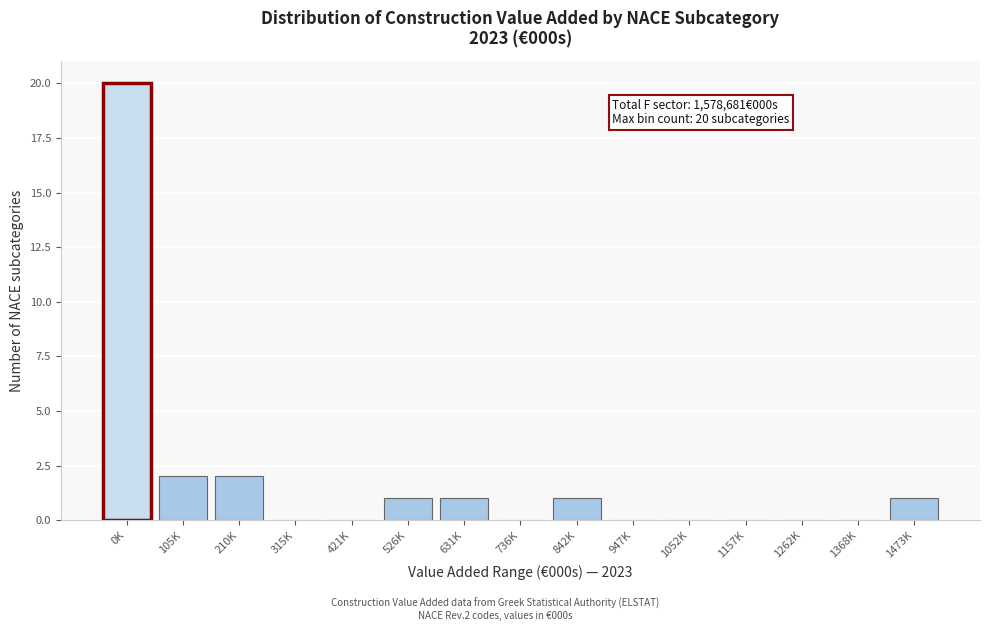

Reading left to right, extract all data points from this chart.

0K=20	105K=2	210K=2	315K=0	421K=0	526K=1	631K=1	736K=0	842K=1	947K=0	1052K=0	1157K=0	1262K=0	1368K=0	1473K=1